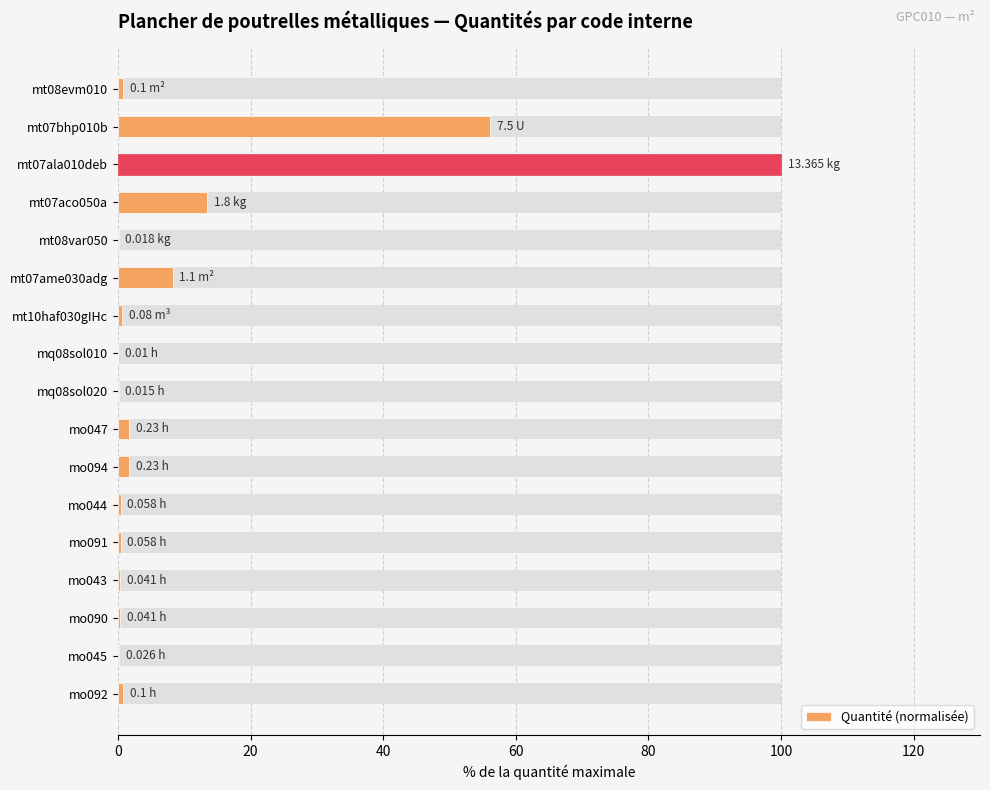

Are the bars grouped side by side (vs. stacked)?

No